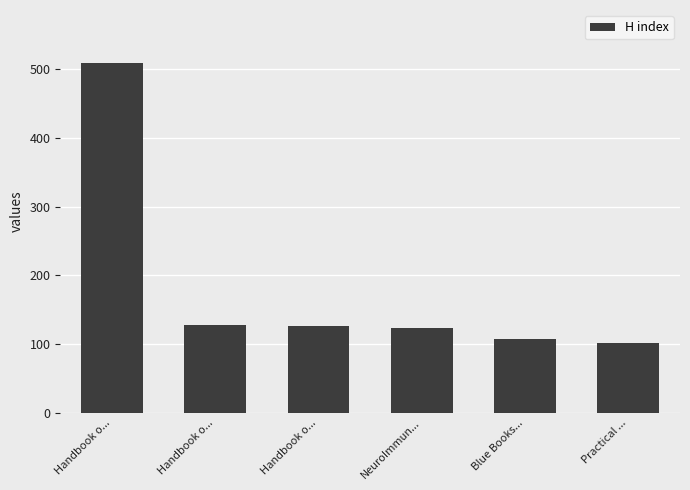

What is the smallest value displayed?

102